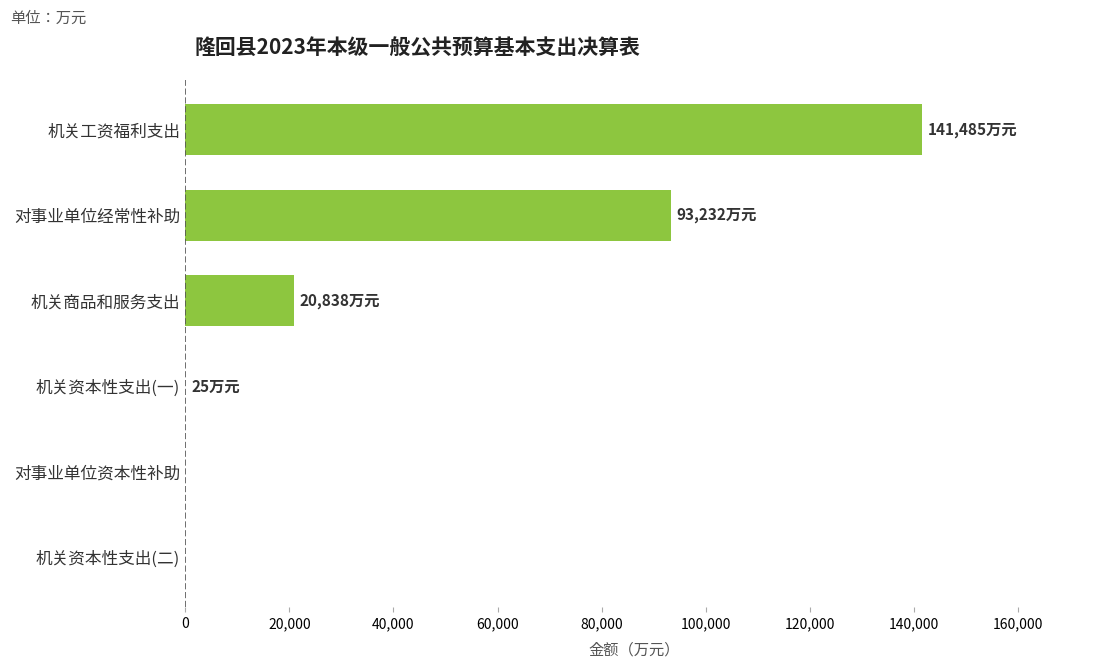

Between 机关工资福利支出 and 对事业单位经常性补助, which is larger?

机关工资福利支出